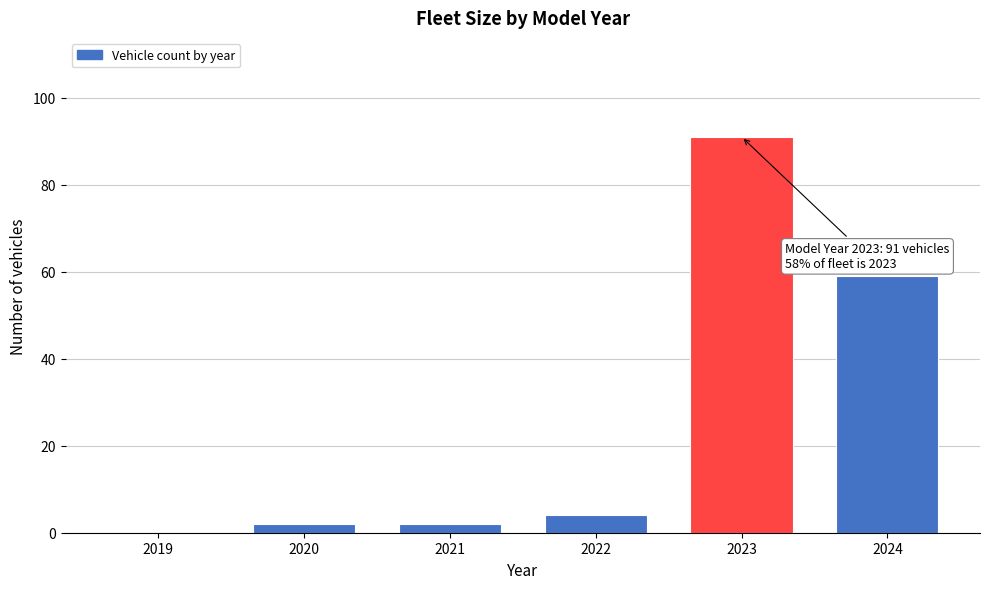

Reading right to left, what are all the values shown in this chart?

2024=59	2023=91	2022=4	2021=2	2020=2	2019=0